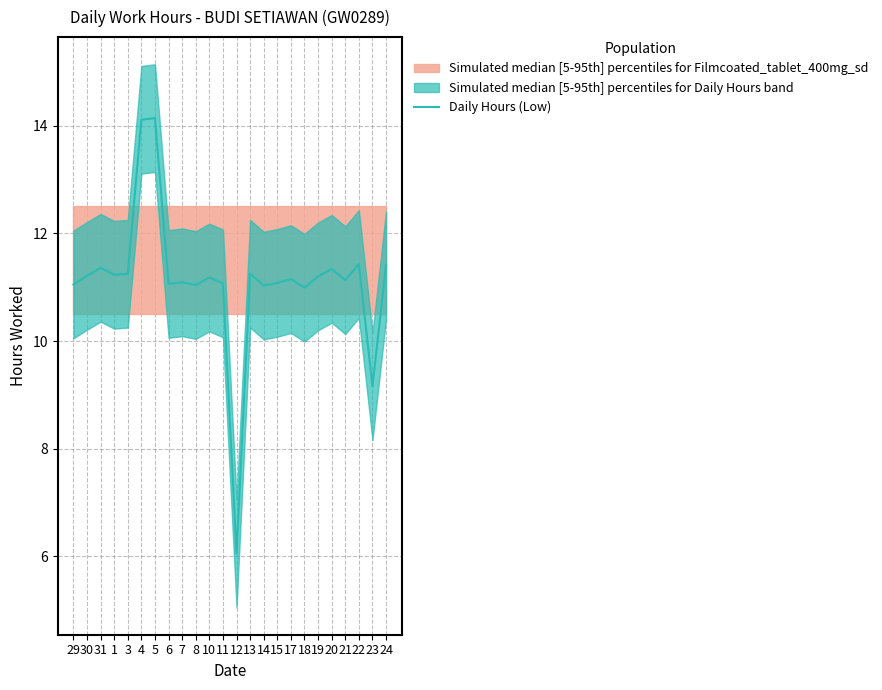

Does the chart display data point markers on the line(s)?

No